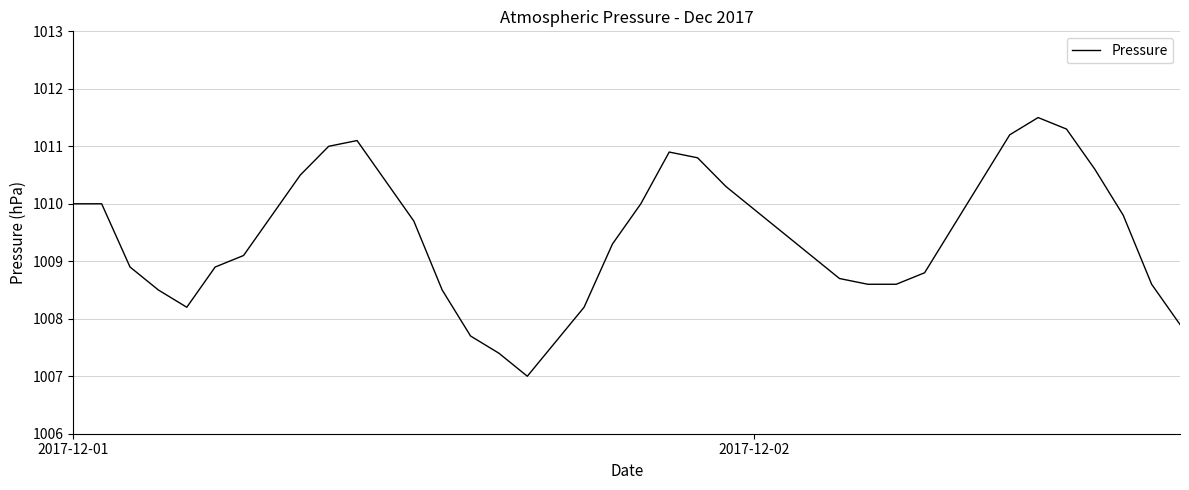

What is the greatest value displayed?

1011.5